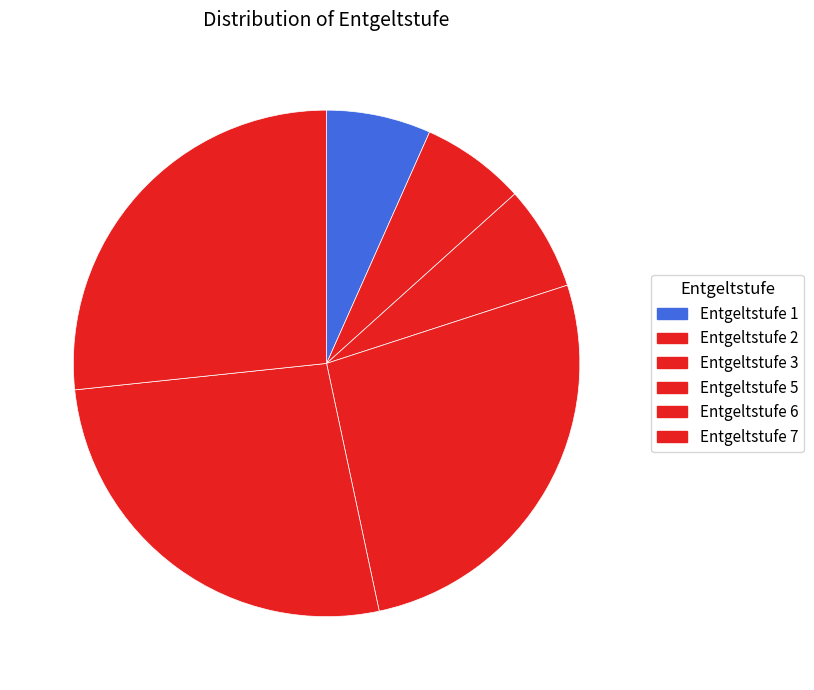

To the nearest percent, what percentage of the pie is Entgeltstufe 5?

27%